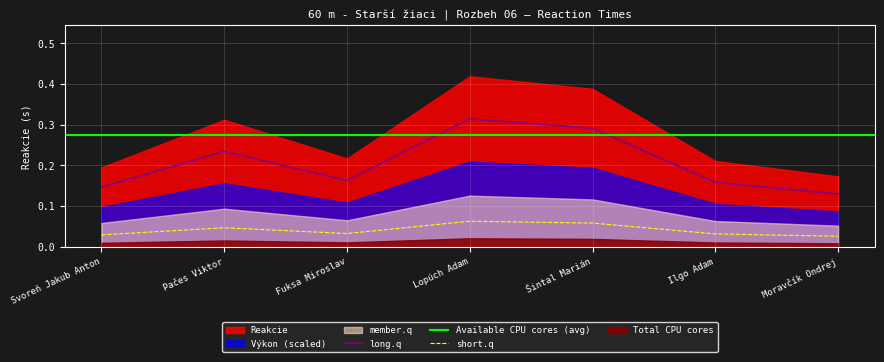

True or false: long.q and short.q intersect in this chart.

False